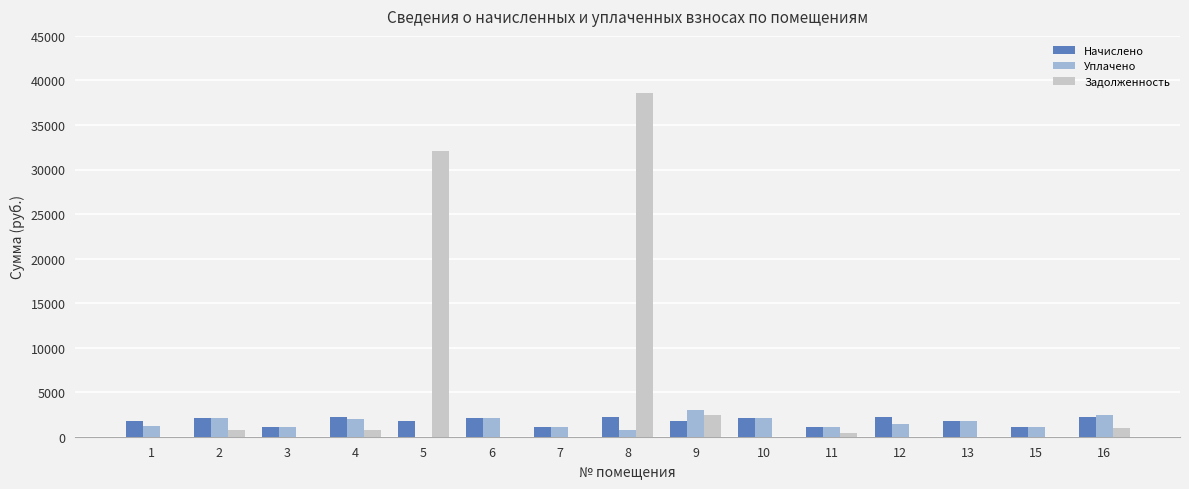

At which category is the sum across all series the highest?

8